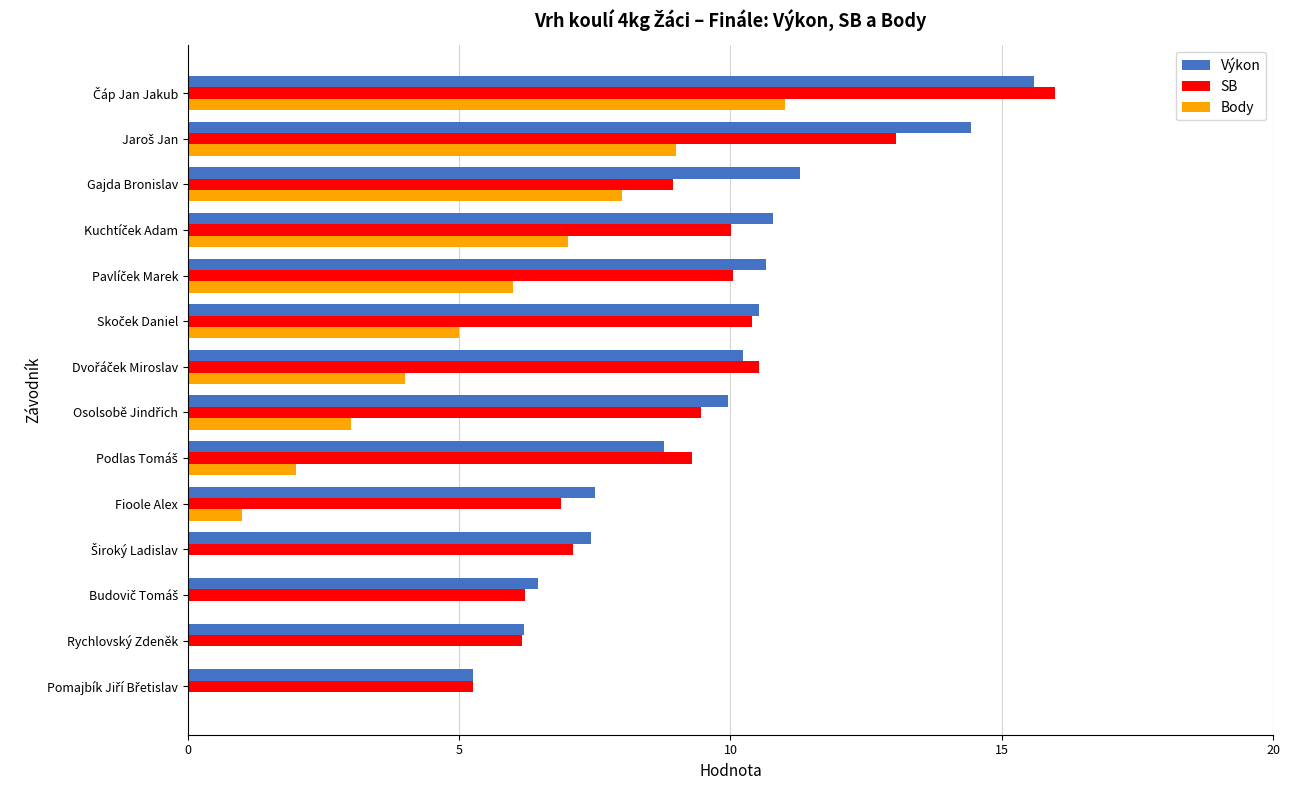

What is the maximum value shown in the chart?

16.0